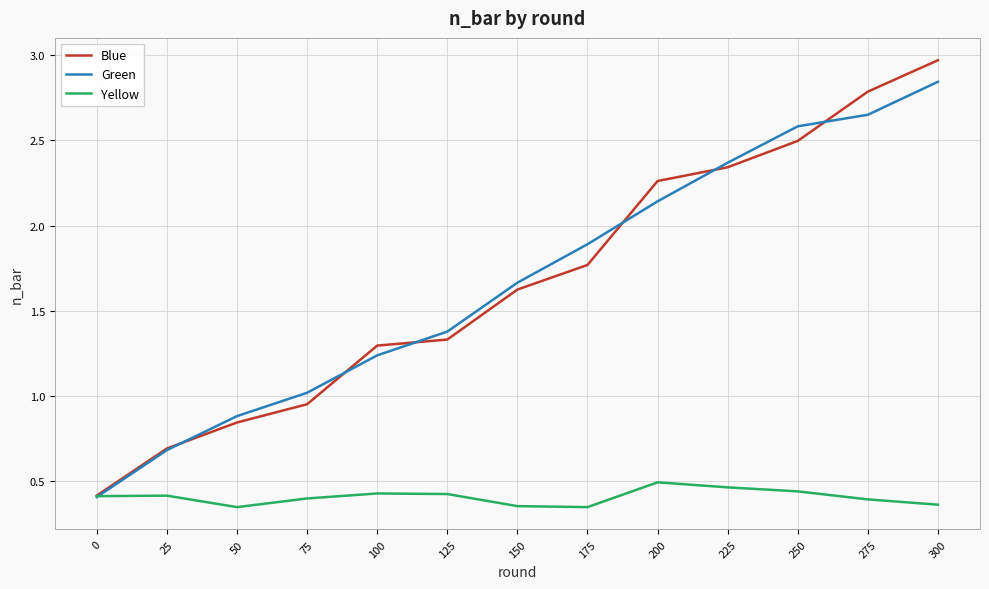

Rank the series by their maximum value, from highest to lowest.

Blue, Green, Yellow